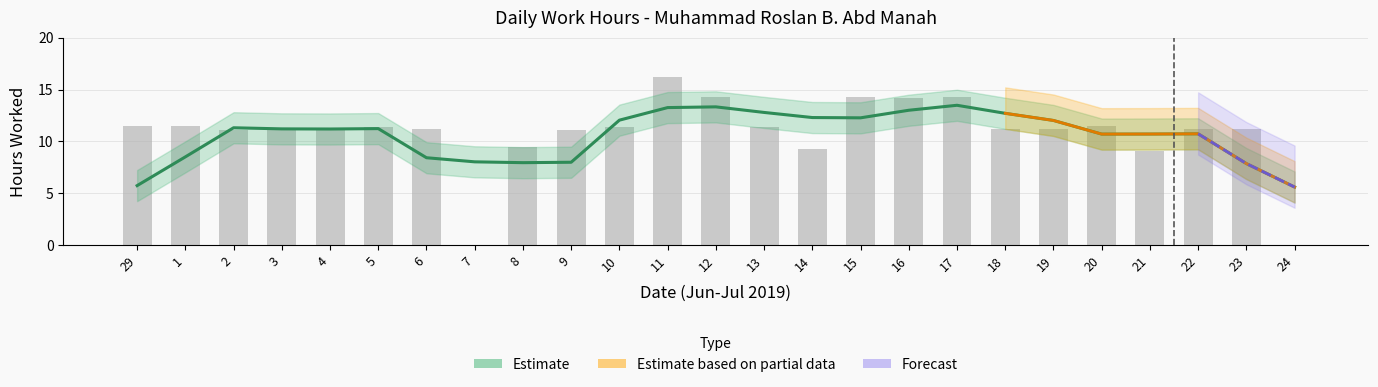

What is the label of the 13th bar from the left?

12